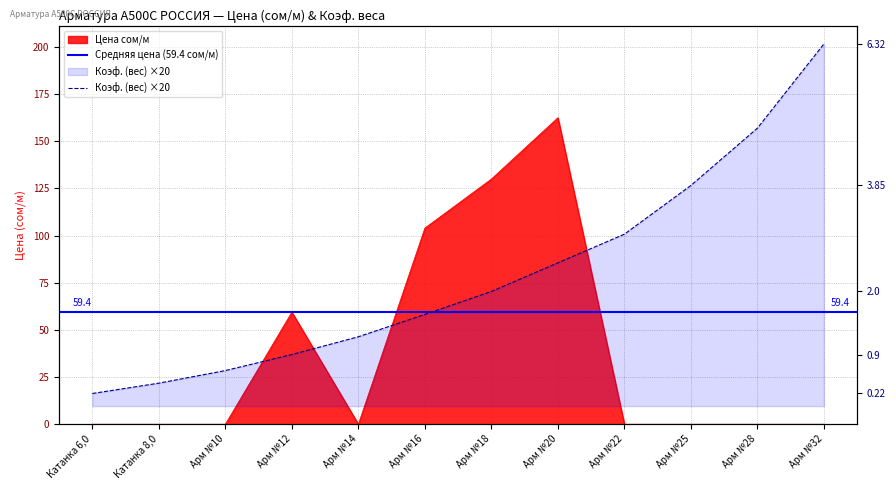

Is the value of Цена сом/м at Катанка 6,0 greater than the value of Коэф. (вес) at Арм №20?

No